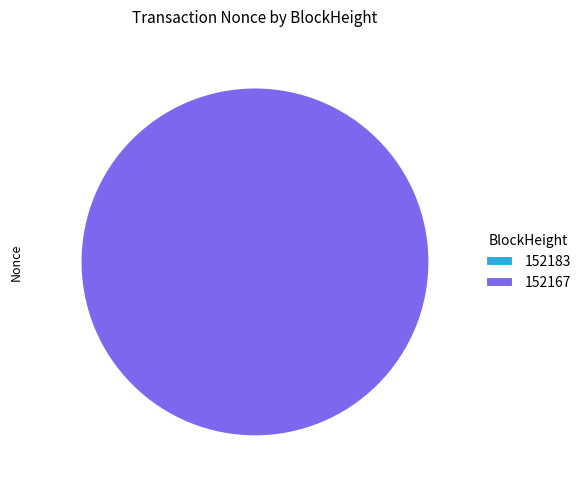

Count the number of slices in the pie.

2